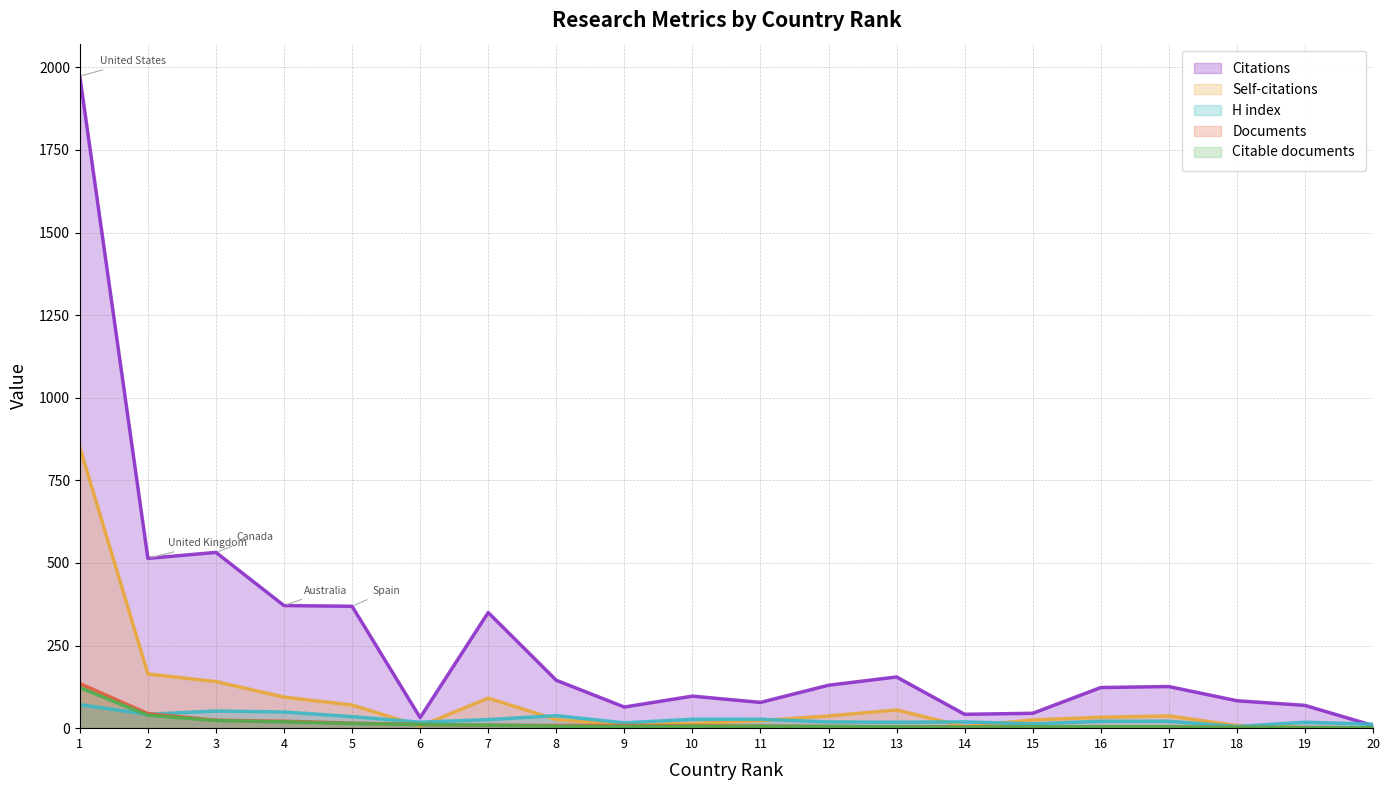

List the series in order of their peak value, highest first.

Citations, Self-citations, Documents, Citable documents, H index